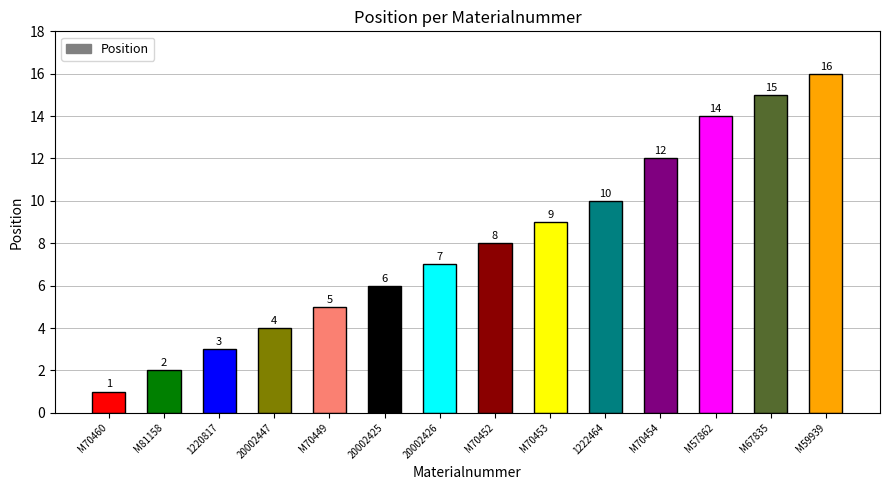

Reading right to left, extract all data points from this chart.

16	15	14	12	10	9	8	7	6	5	4	3	2	1